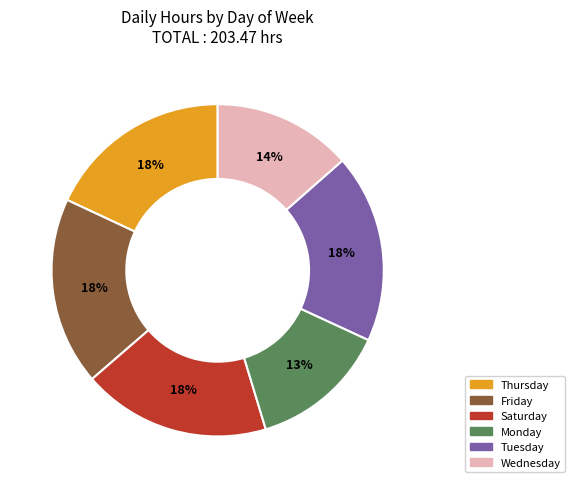

True or false: Friday accounts for 18% of the total.

True